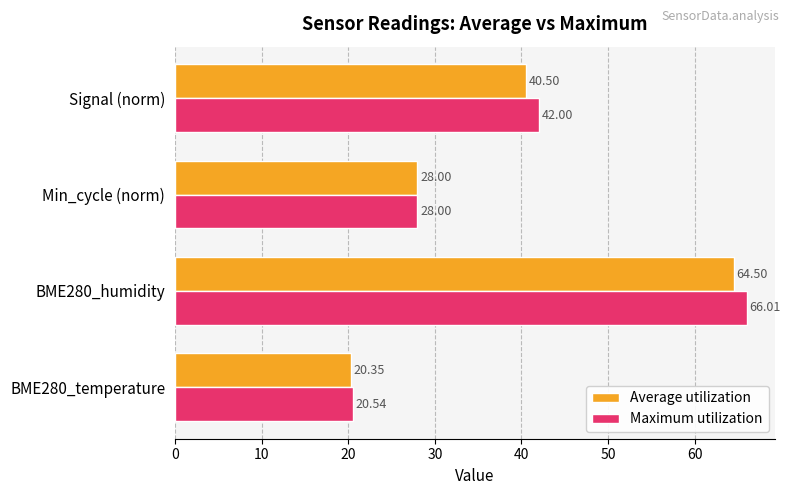

List the series in order of their peak value, lowest first.

Average utilization, Maximum utilization